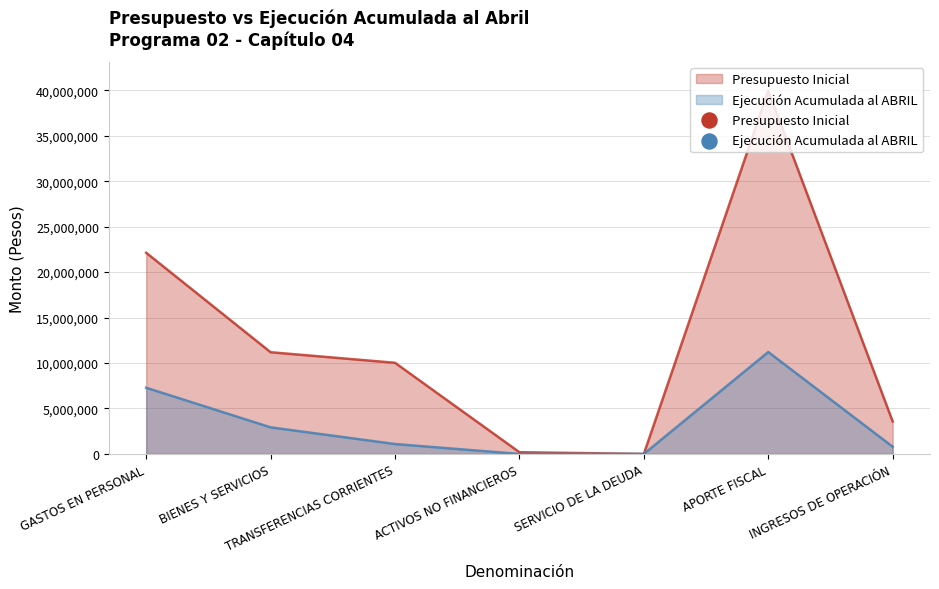

Which series reaches the maximum Y coordinate?

Presupuesto Inicial